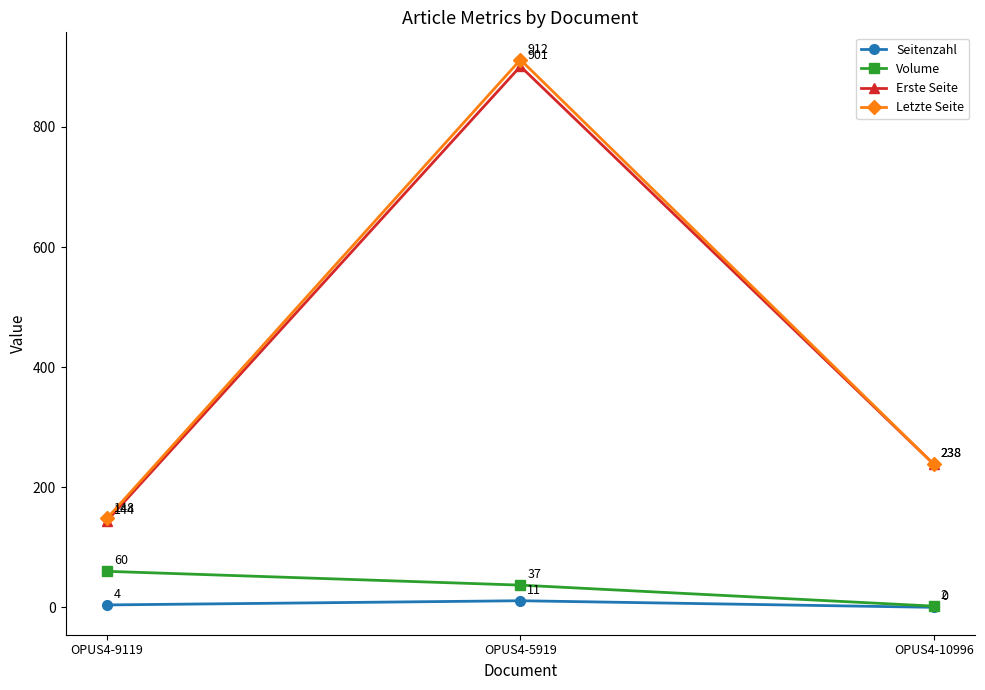

List the series in order of their peak value, lowest first.

Seitenzahl, Volume, Erste Seite, Letzte Seite